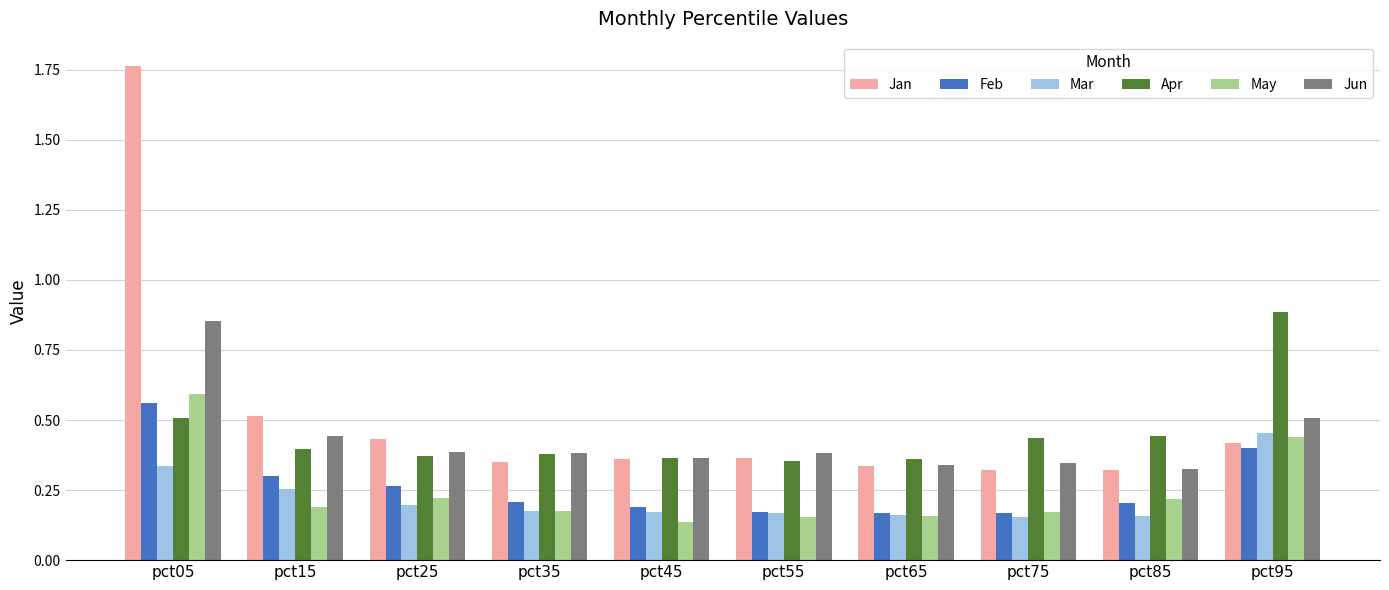

Between pct25 and pct85, which series saw the biggest shift?

Jan